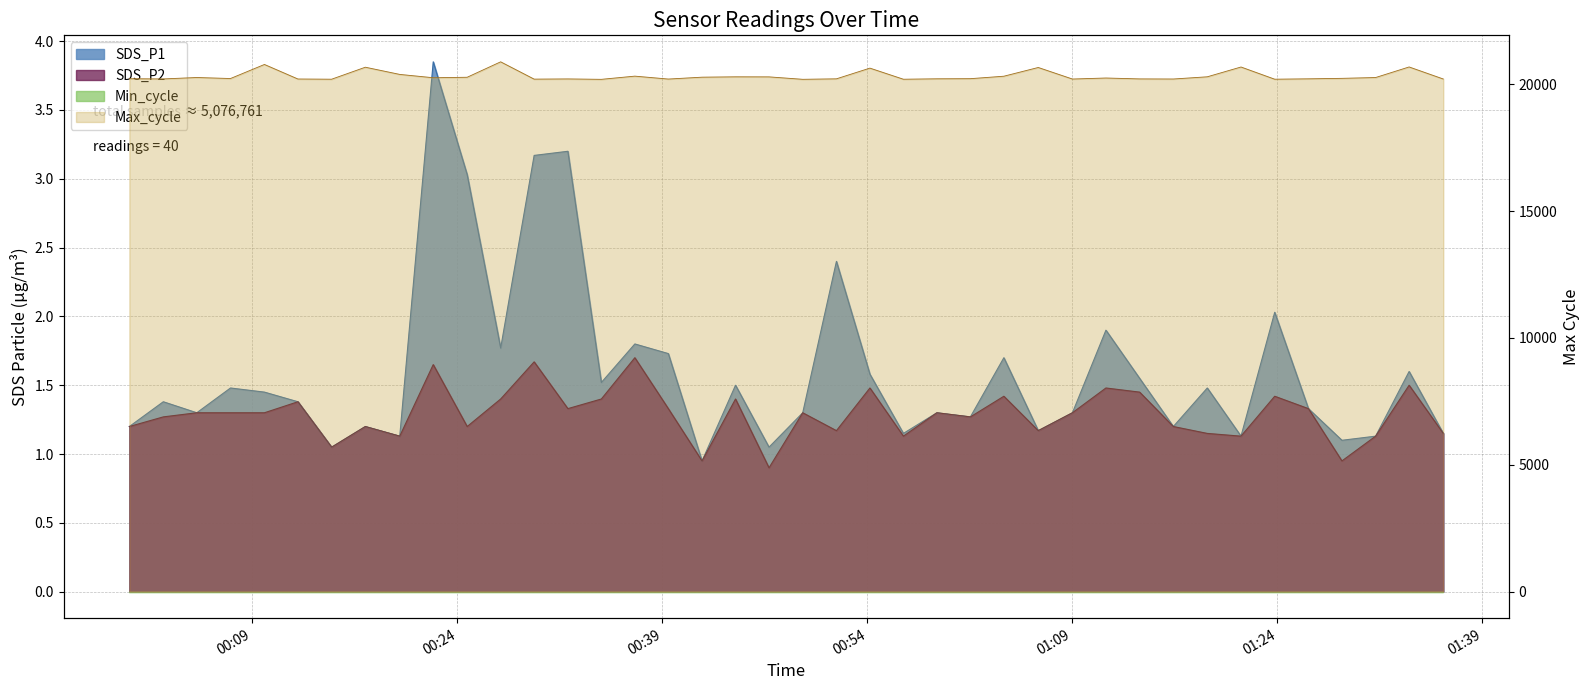

What is the difference between the second highest and minimum values in the SDS_P1 series?

2.2